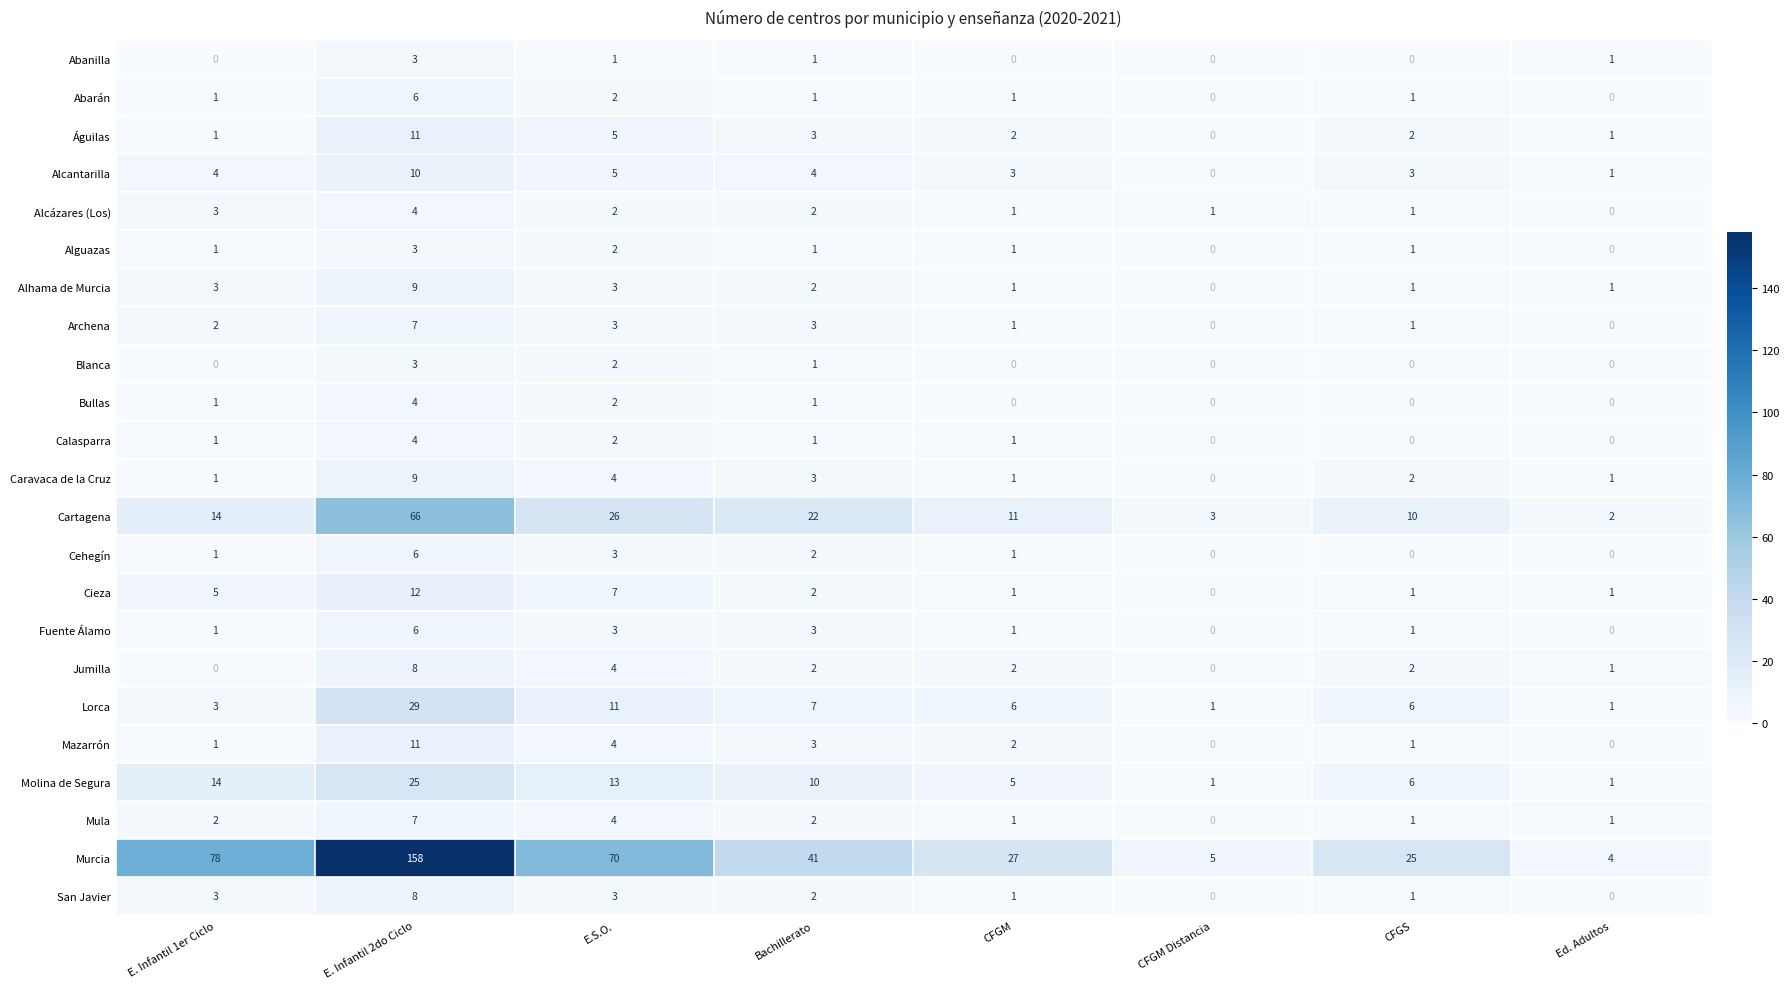

What is the average value of the Alcantarilla series?

4